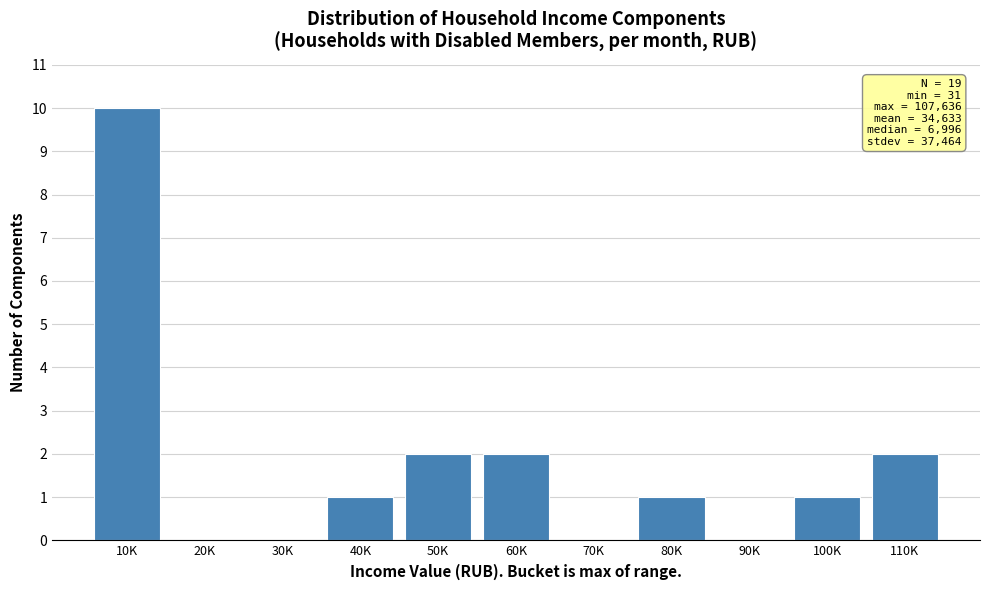

Reading left to right, extract all data points from this chart.

10K=10	20K=0	30K=0	40K=1	50K=2	60K=2	70K=0	80K=1	90K=0	100K=1	110K=2